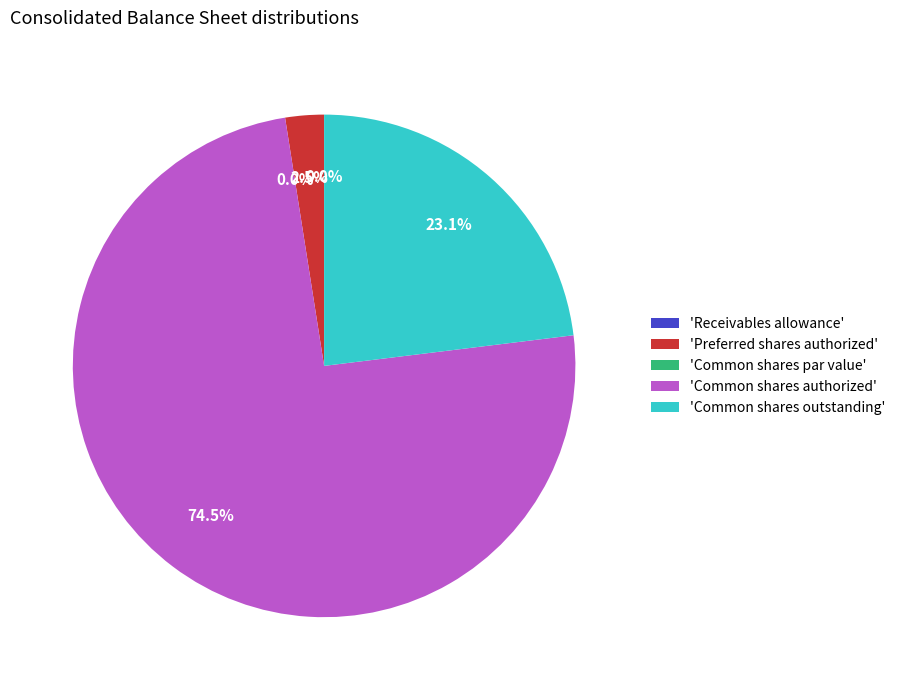

What is the total percentage of Common shares par value and Preferred shares authorized?

2.5%